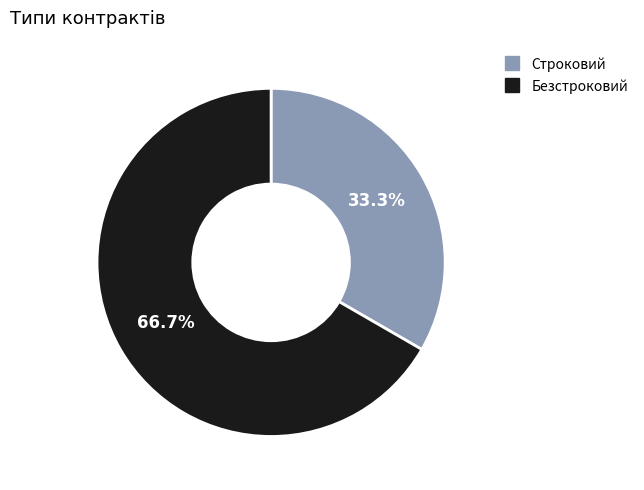

Is the sum of Строковий and Безстроковий greater than half?

Yes